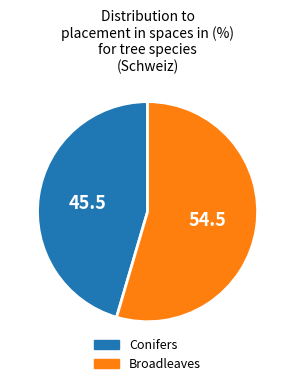

Does any single category account for the majority?

Yes